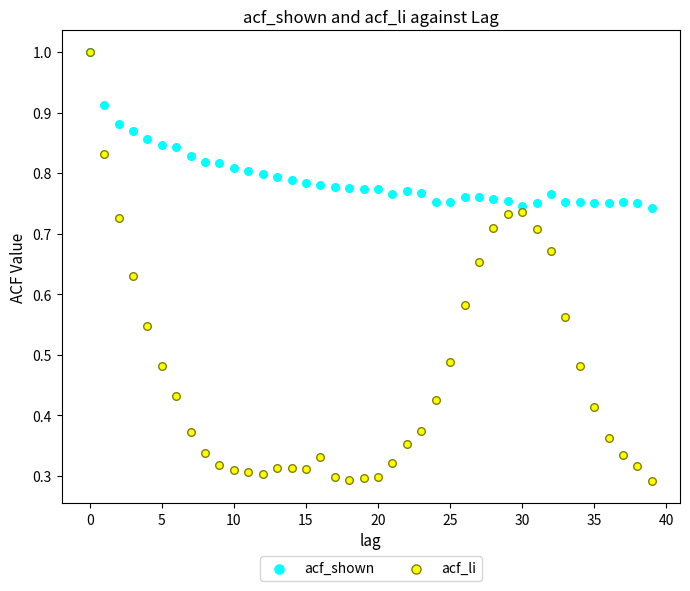

Which series contains the lowest Y value?

acf_li